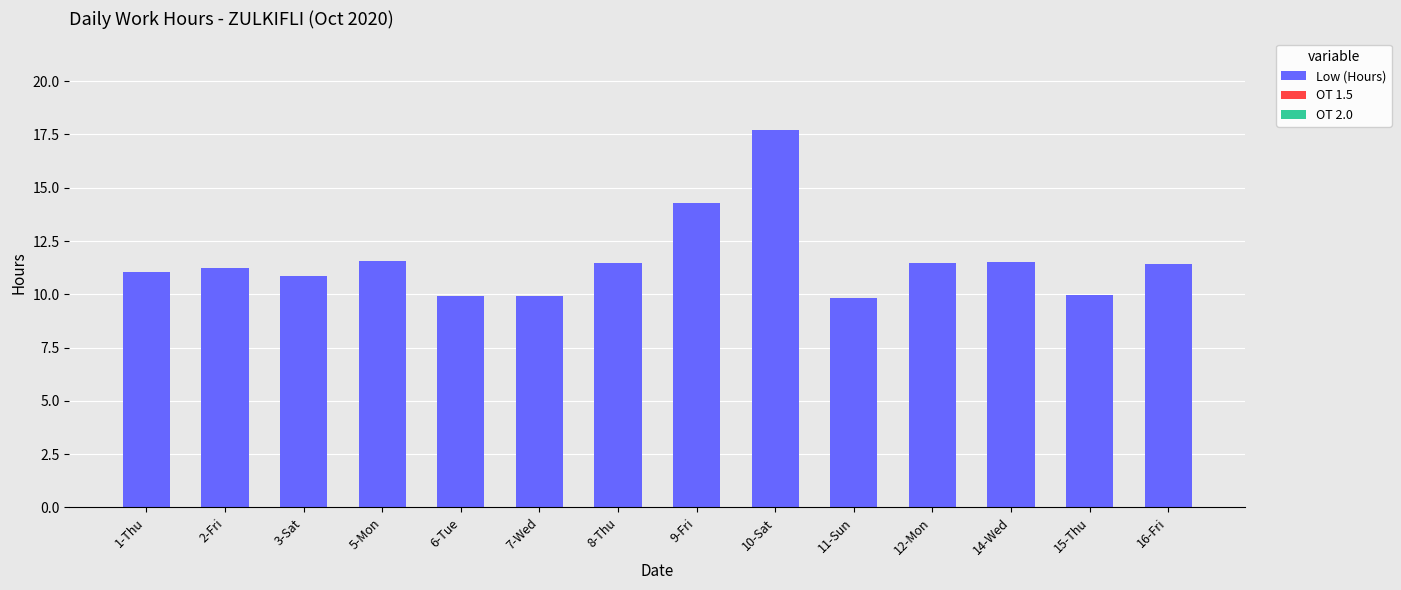

What position from the right is 8-Thu?

8